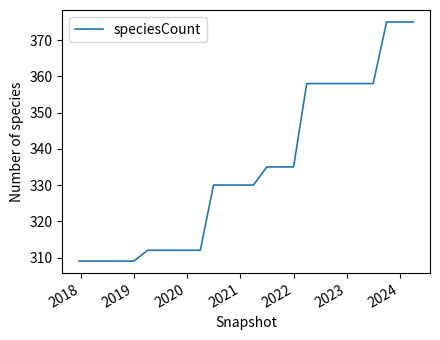

What is the difference between the maximum and minimum values?

66